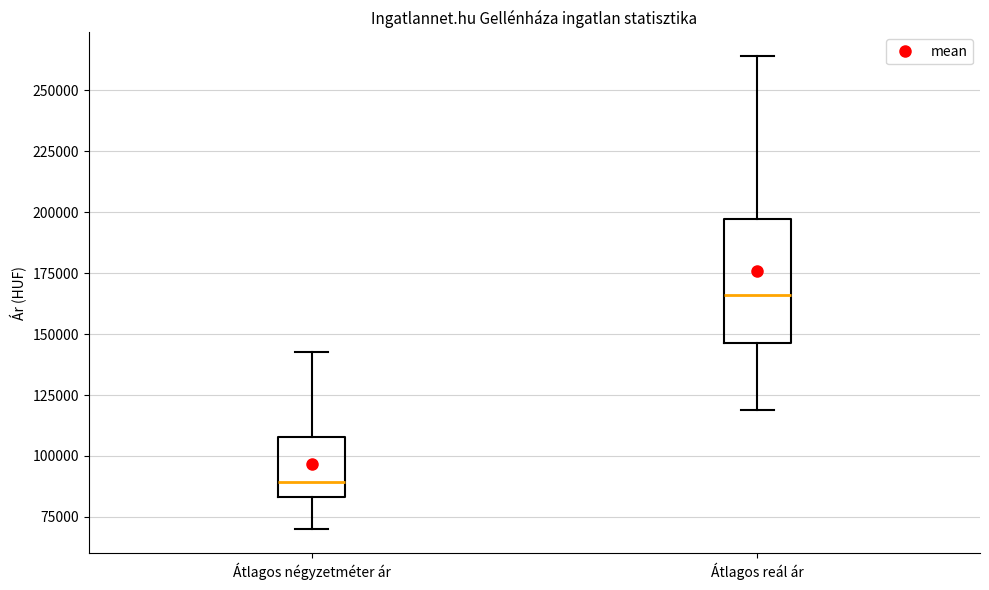

Reading left to right, transcribe this box plot: for each box, give where its median line is, the range the box spans, and where its two whiskers end, as read against the y-axis. The values are not printed on the chart, so give them approximately, as read against the axis.

Átlagos négyzetméter ár: median 90000, box 85000 to 110000, whiskers 70000 to 145000
Átlagos reál ár: median 165000, box 145000 to 195000, whiskers 120000 to 265000